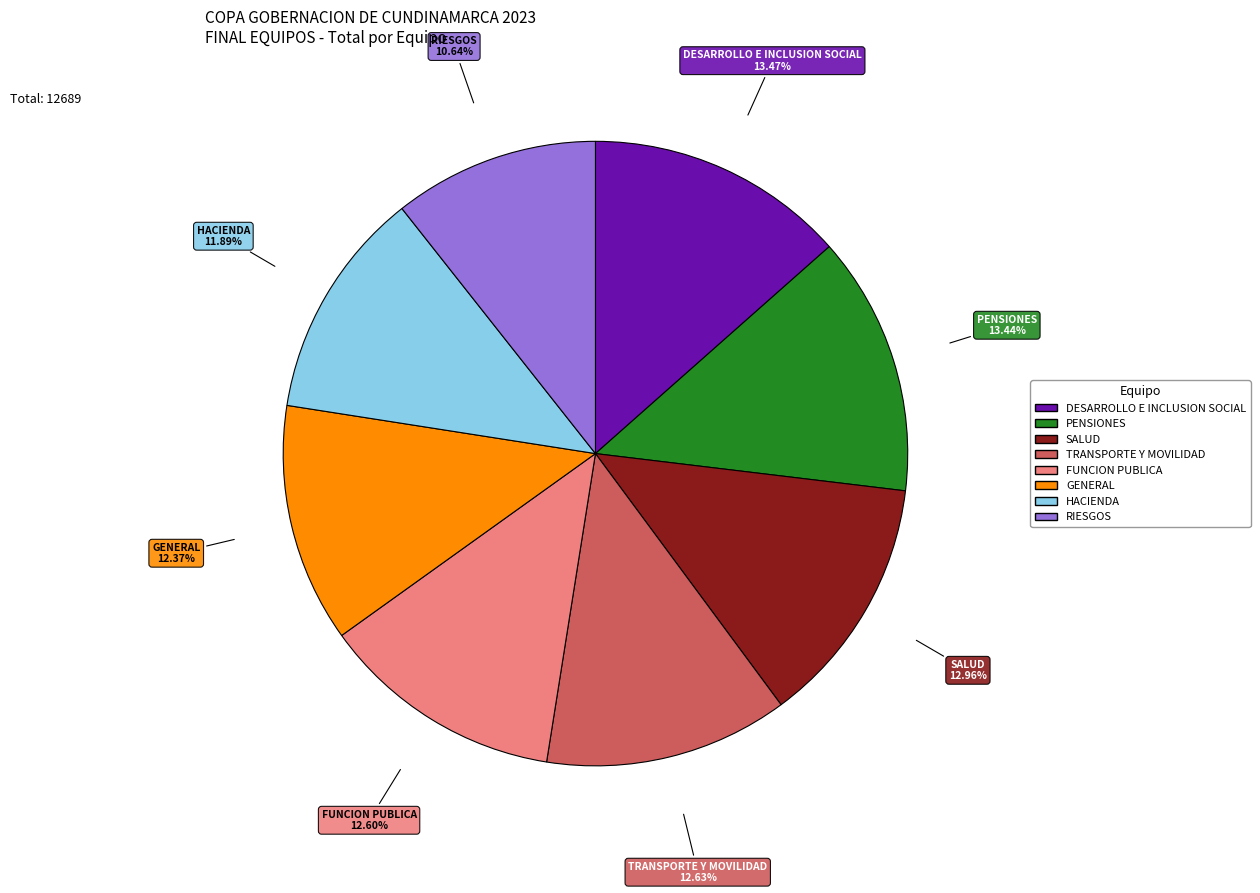

Is HACIENDA the majority of the pie?

No